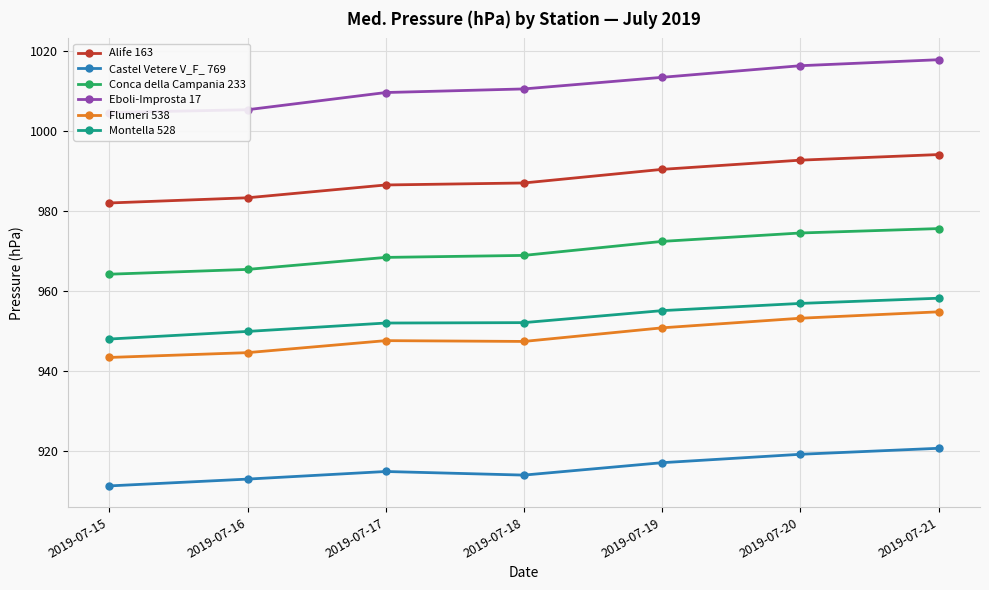

At which label does Flumeri 538 first exceed 947?

2019-07-17